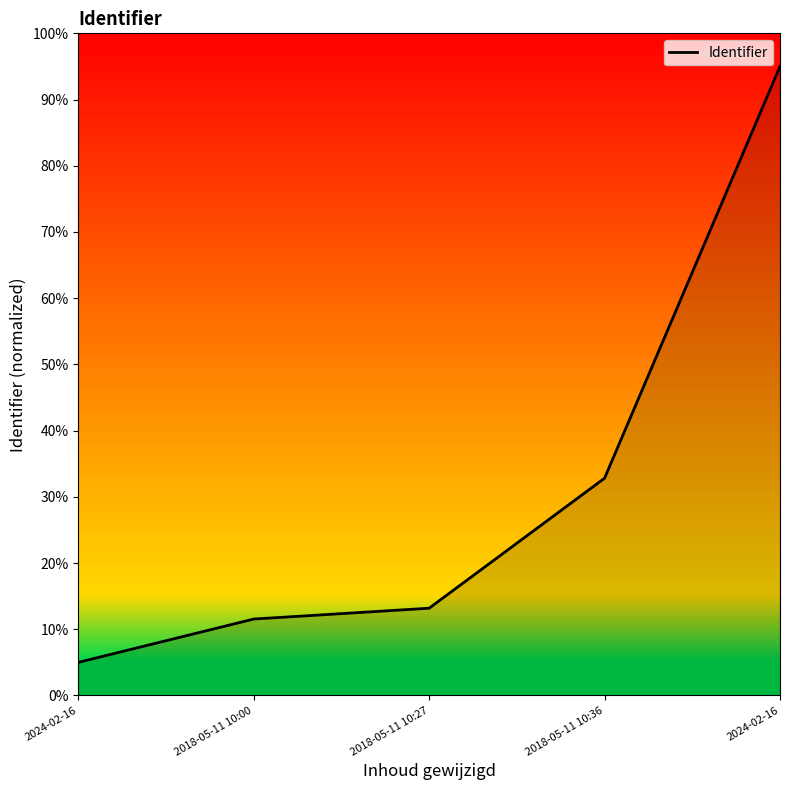

How many lines are shown in the chart?

1